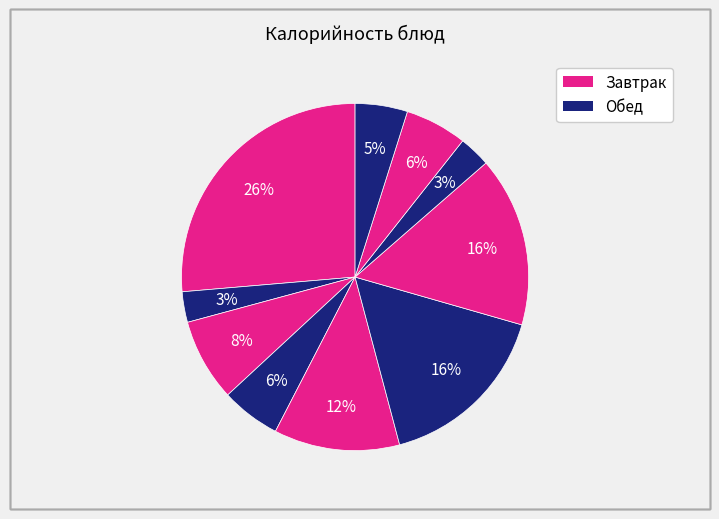

How many segments does this pie chart have?

10